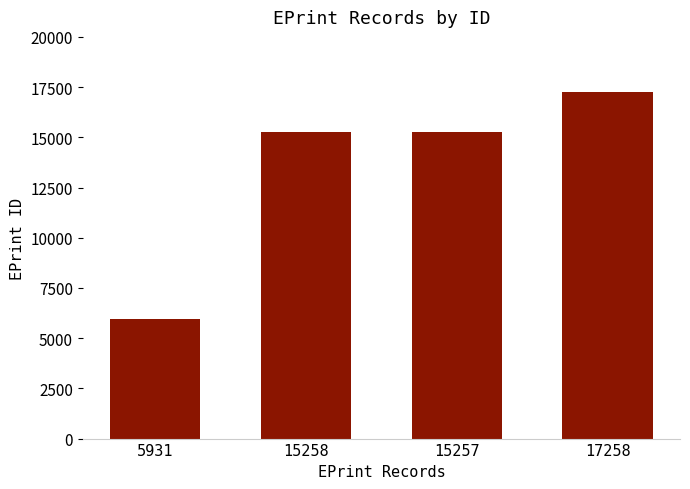

Is it true that the value at 17258 is 25755?

False